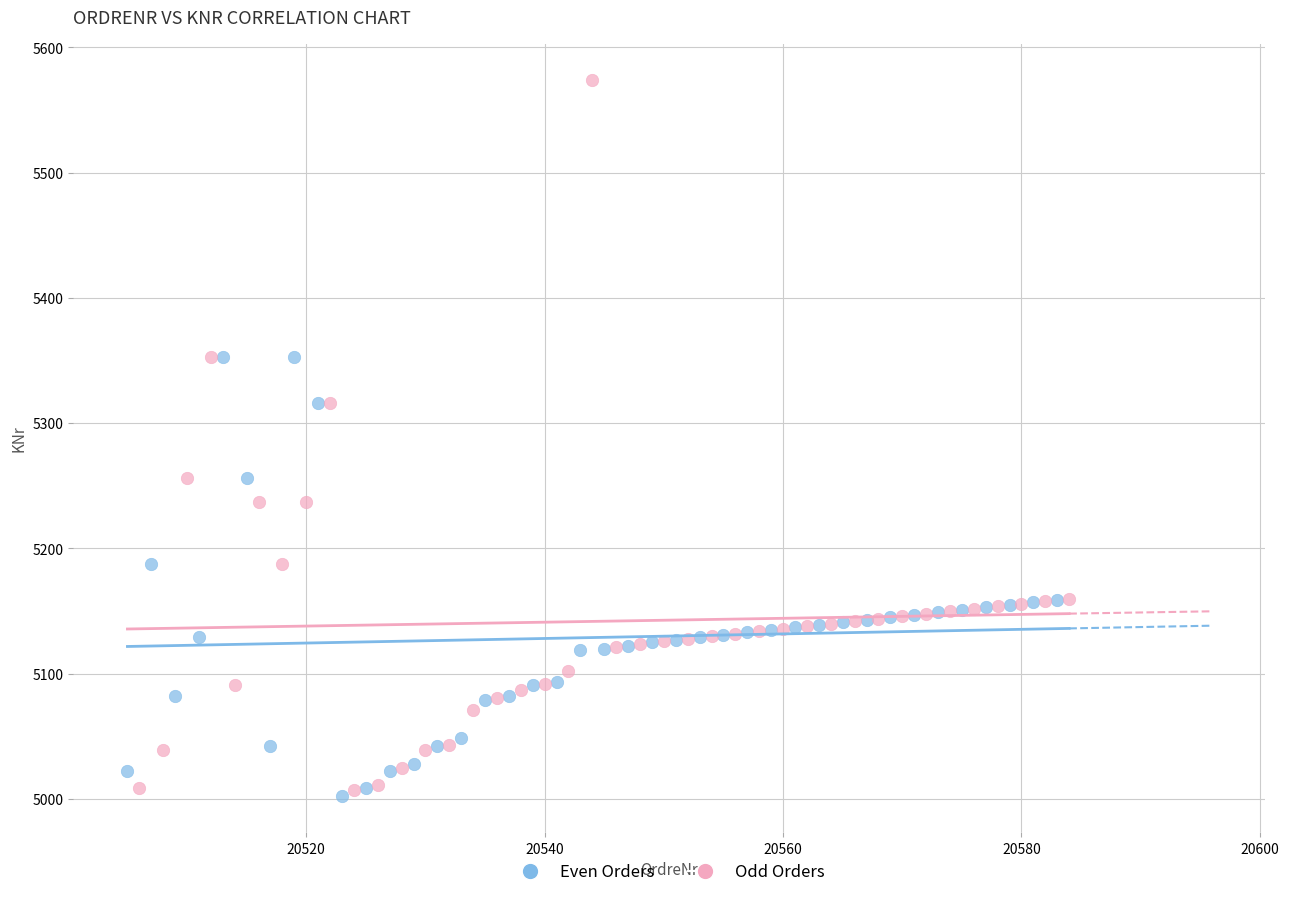

Which series reaches the maximum Y coordinate?

Odd Orders